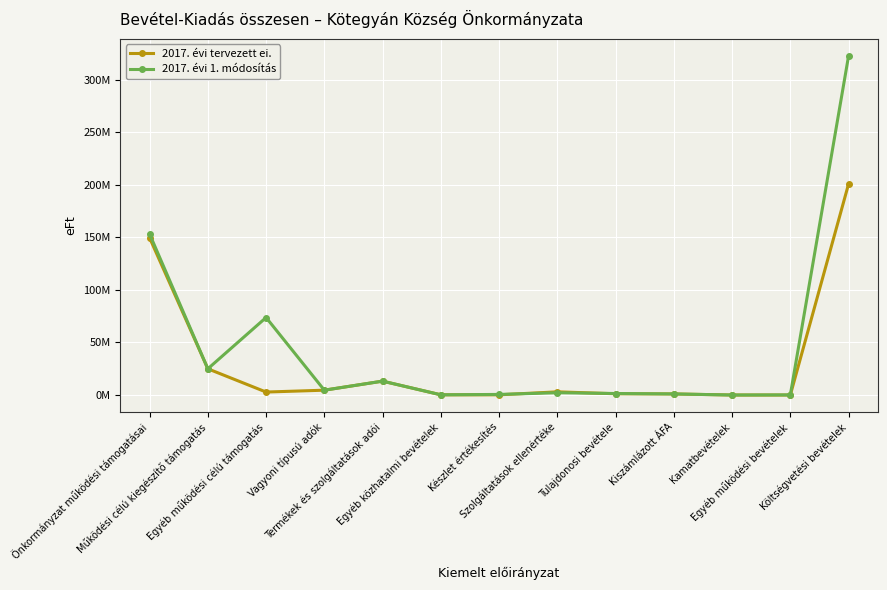

Is this an area chart (filled region under the line)?

No